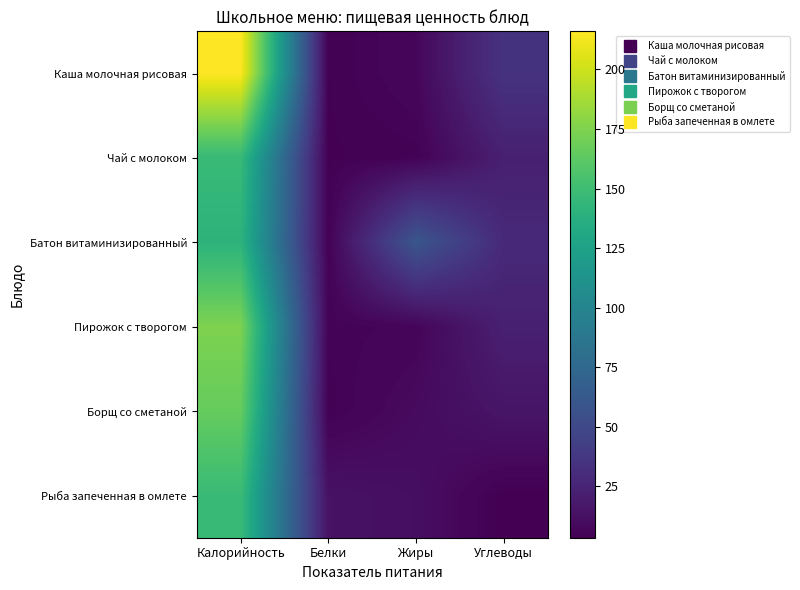

Reading left to right, extract all data points from this chart.

Каша молочная рисовая: Калорийность=216.0	Белки=4.3	Жиры=7.2	Углеводы=35.0
Чай с молоком: Калорийность=147.0	Белки=4.2	Жиры=4.7	Углеводы=22.0
Батон витаминизированный: Калорийность=141.0	Белки=4.7	Жиры=60.0	Углеводы=28.3
Пирожок с творогом: Калорийность=174.8	Белки=5.4	Жиры=6.4	Углеводы=22.2
Борщ со сметаной: Калорийность=166.0	Белки=4.6	Жиры=9.5	Углеводы=15.5
Рыба запеченная в омлете: Калорийность=147.8	Белки=13.6	Жиры=11.7	Углеводы=3.5